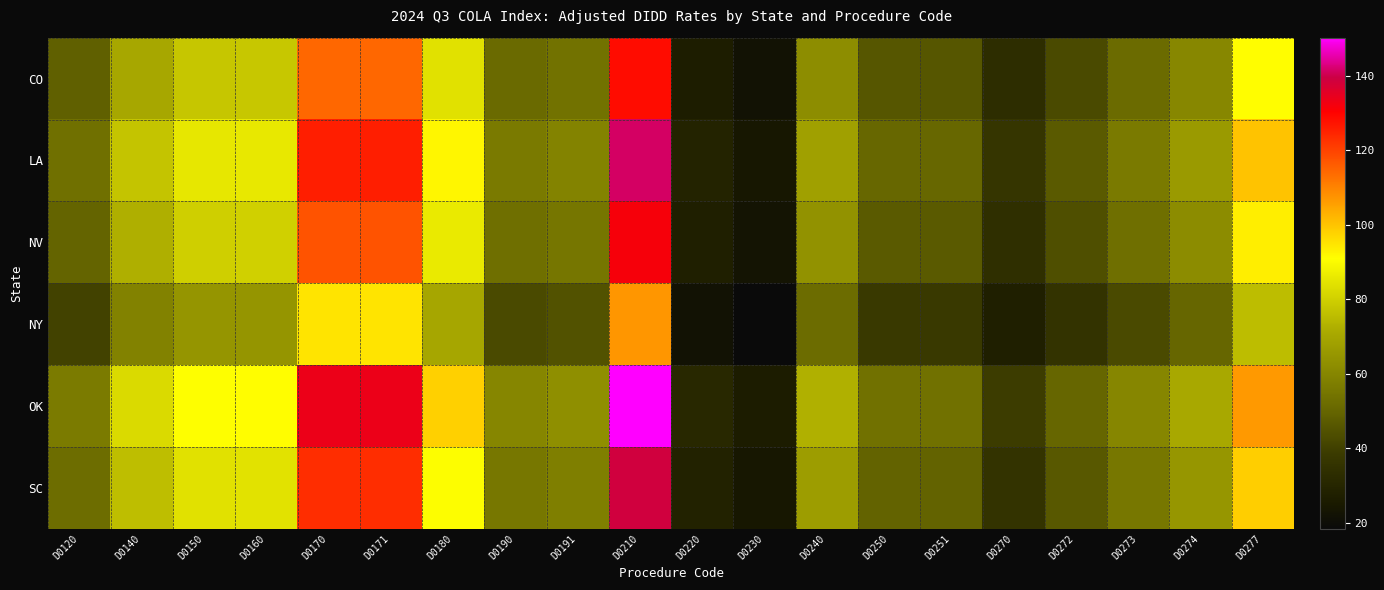

How many series are shown in this chart?

6